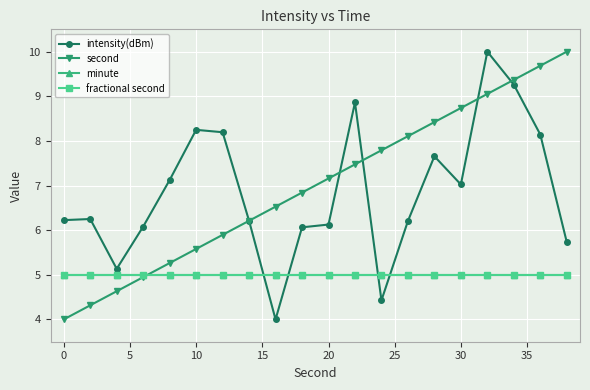

At which label does second first exceed 7?

20